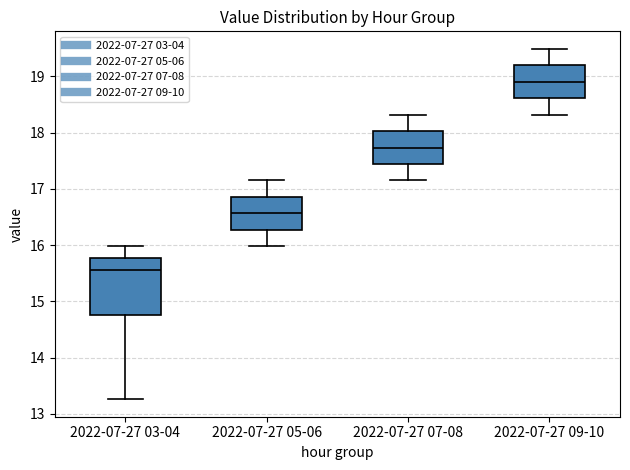

Reading left to right, transcribe this box plot: for each box, give where its median line is, the range the box spans, and where its two whiskers end, as read against the y-axis. The values are not printed on the chart, so give them approximately, as read against the axis.

2022-07-27 03-04: median 15.6, box 14.8 to 15.8, whiskers 13.3 to 16.0
2022-07-27 05-06: median 16.6, box 16.3 to 16.9, whiskers 16.0 to 17.2
2022-07-27 07-08: median 17.7, box 17.4 to 18.0, whiskers 17.2 to 18.3
2022-07-27 09-10: median 18.9, box 18.6 to 19.2, whiskers 18.3 to 19.5